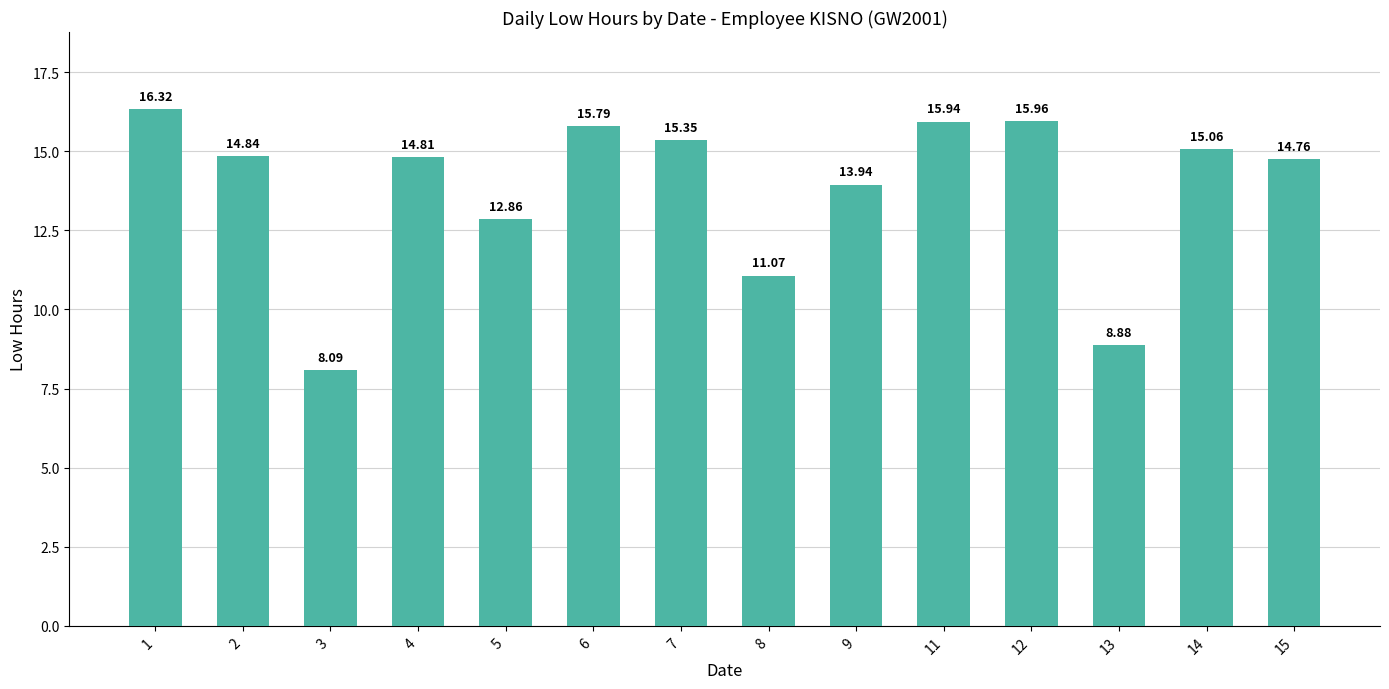

What is the change in value from 6 to 14?

-0.7